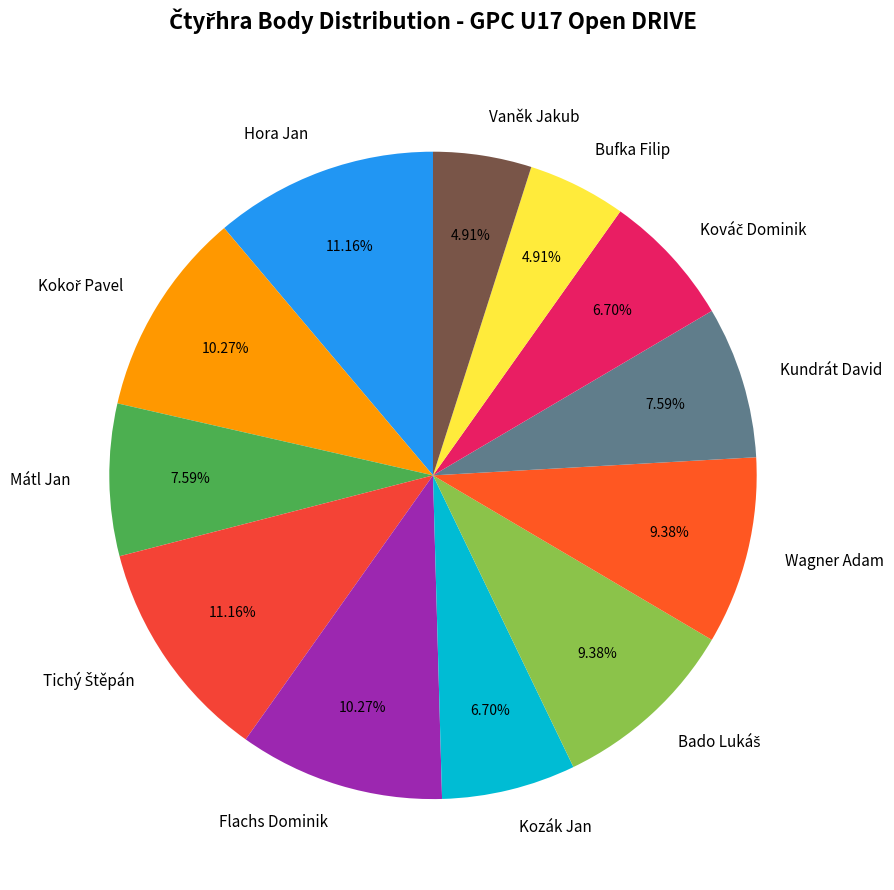

Is it true that Wagner Adam is 14% of the pie?

False